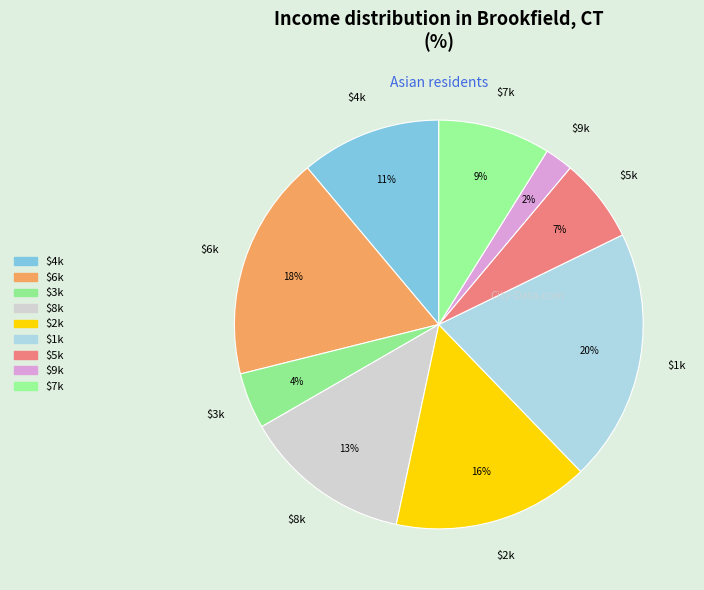

Which category has the smallest portion of the pie?

9